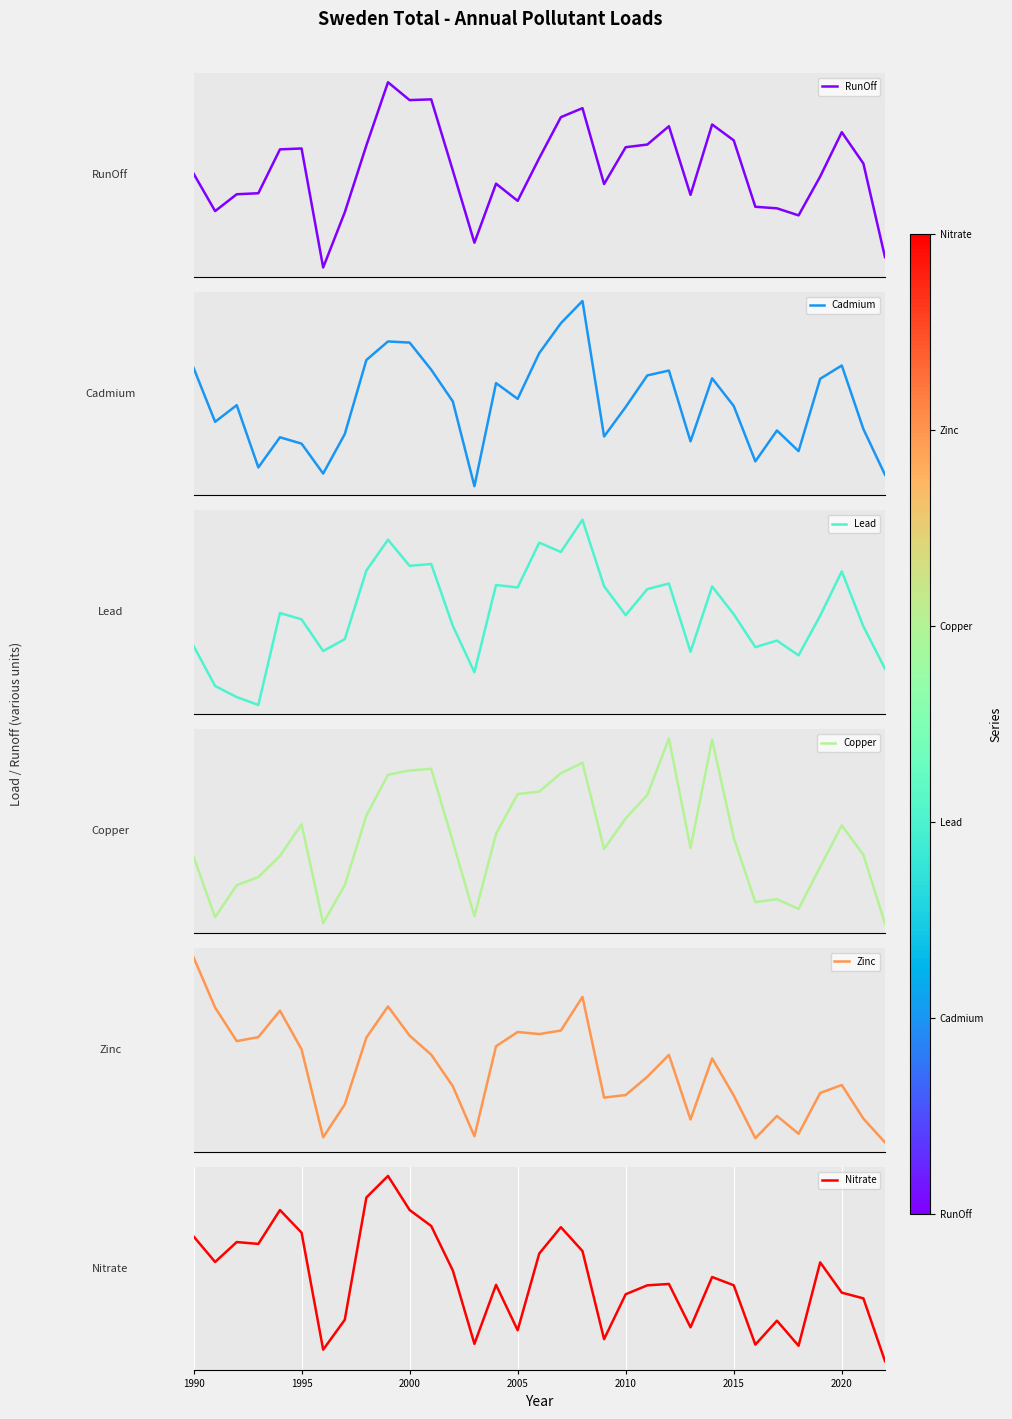

True or false: Copper has a value of 23.6 at 21.

False